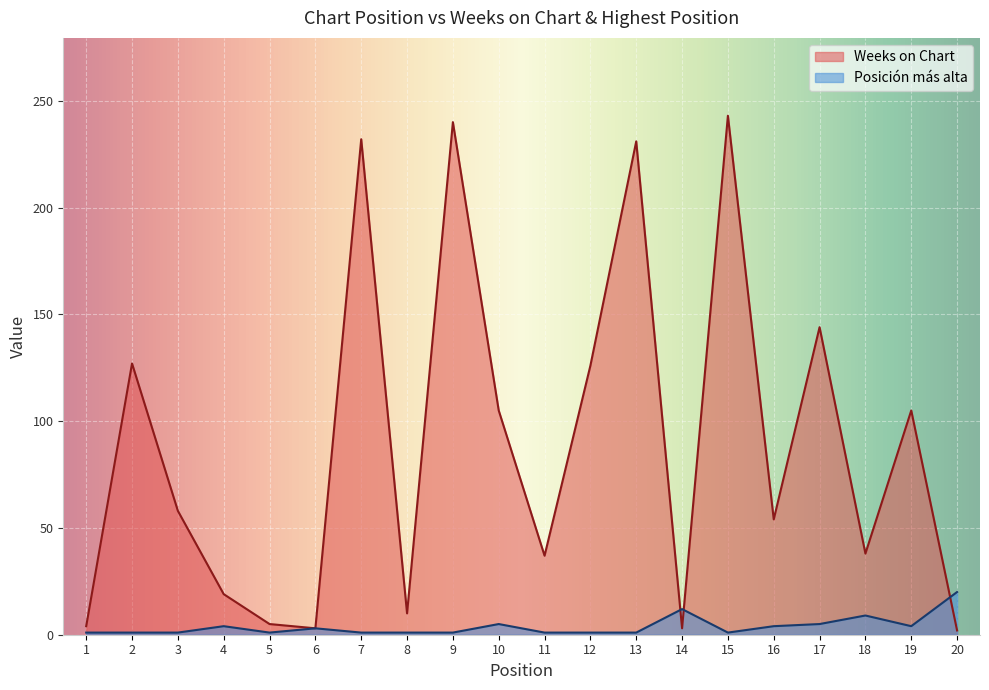

What is the average value of the Weeks on Chart series?

89